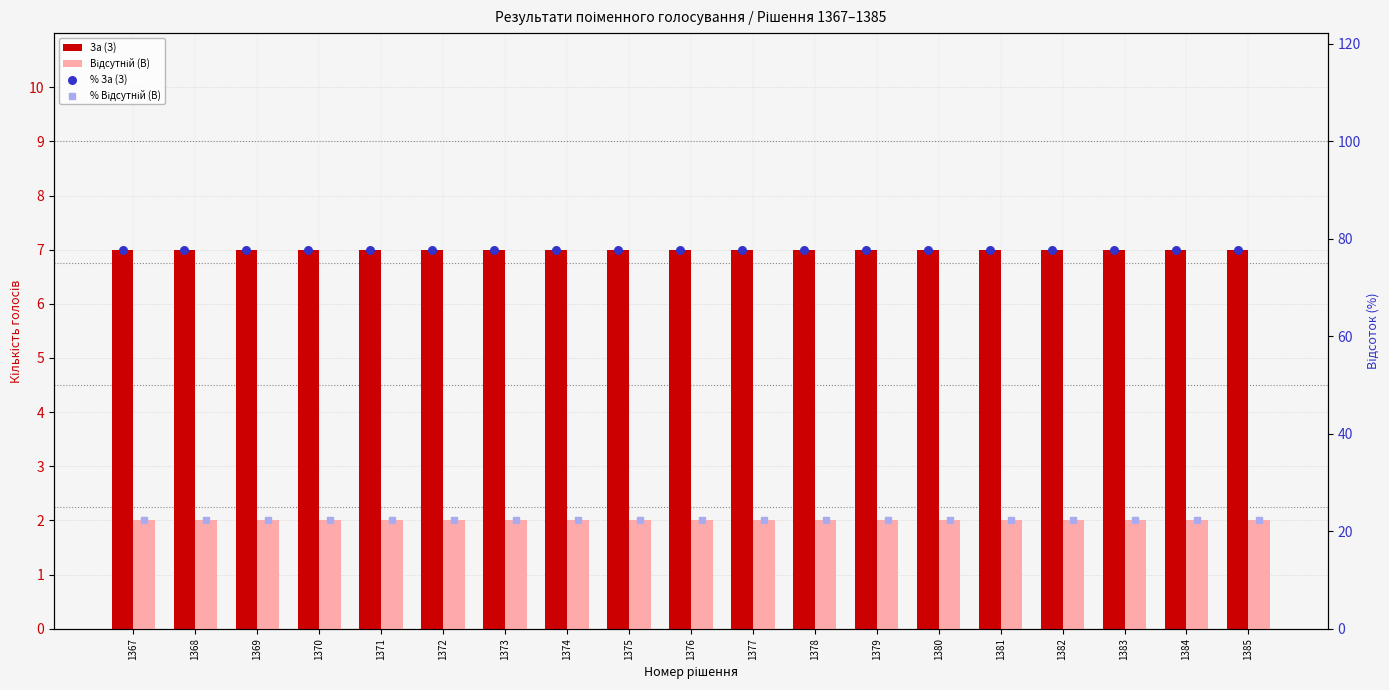

Is the value of Відсутній (В) at 1367 greater than the value of % Відсутній (В) at 1375?

No